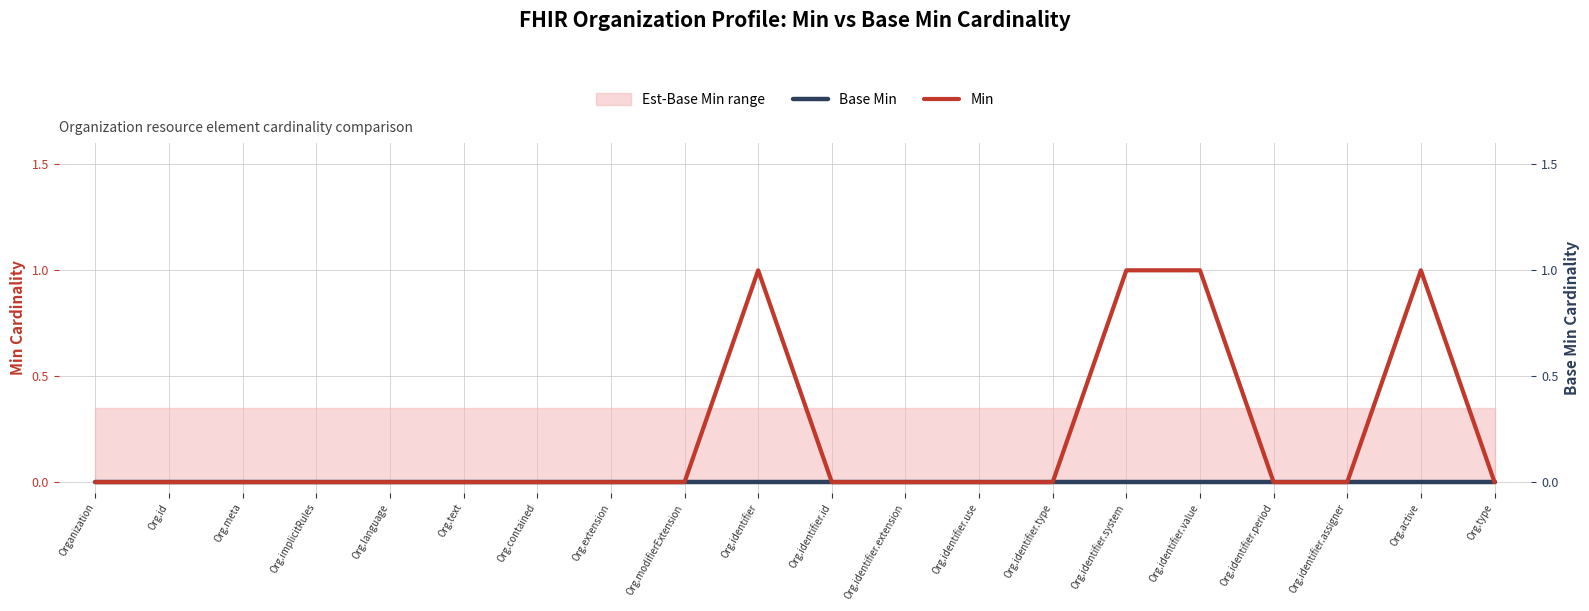

How many lines are shown in the chart?

2